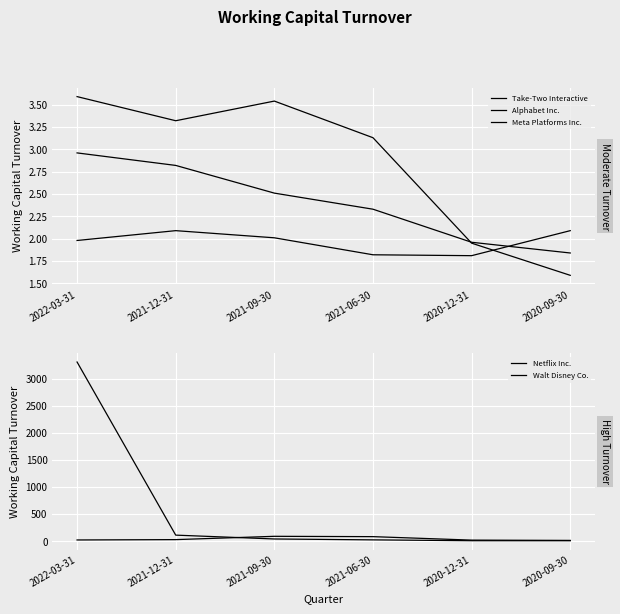

What is the difference between the maximum and minimum values in the Alphabet Inc. series?

1.1